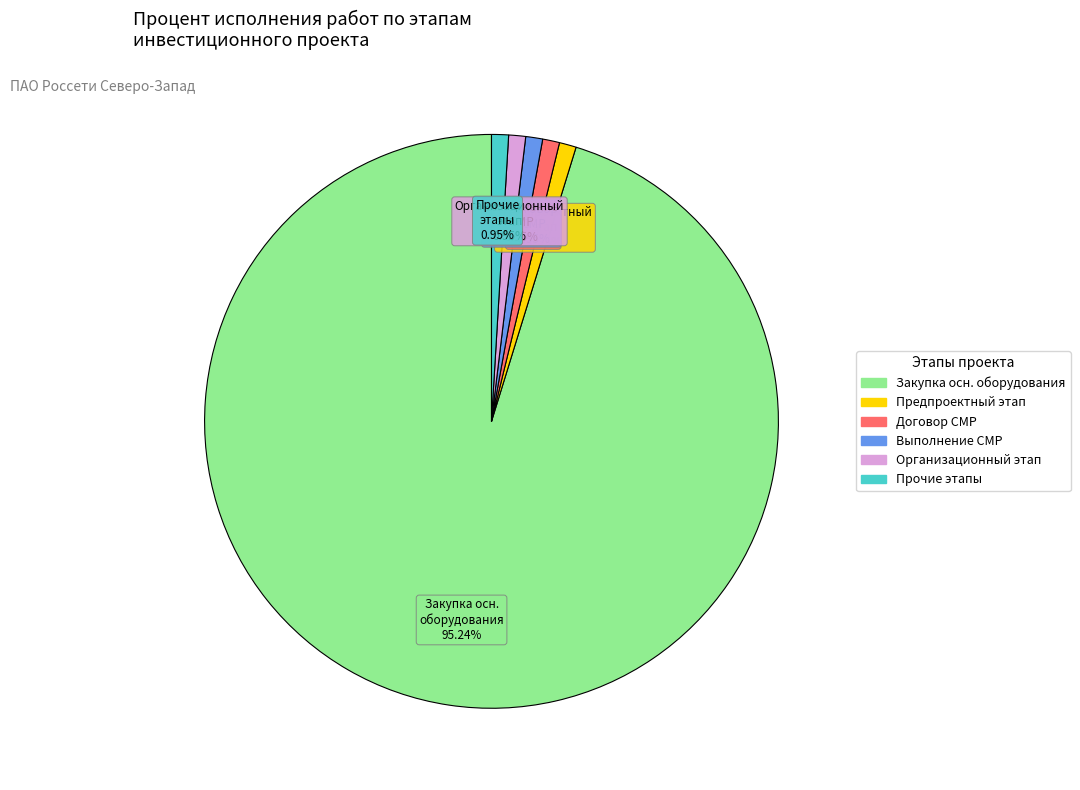

Is there a majority slice in this chart?

Yes